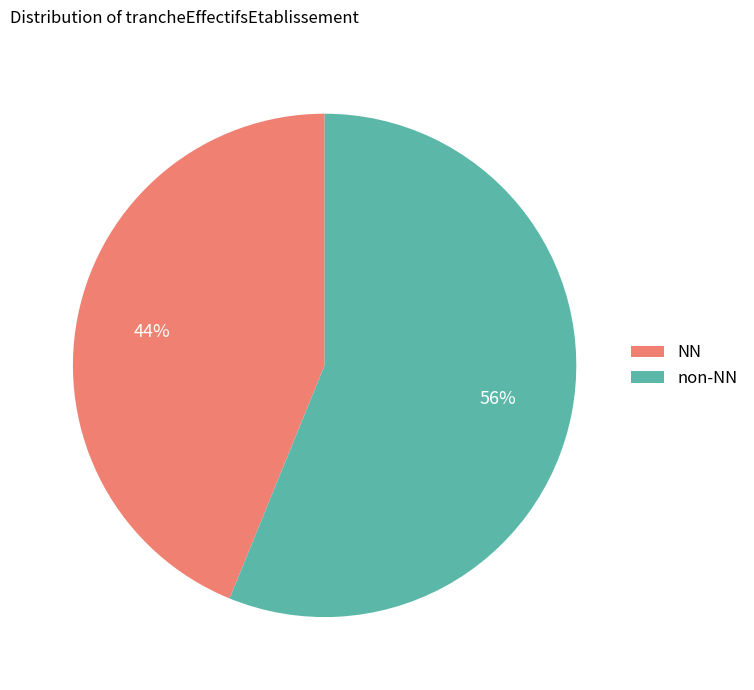

Which slice is the smallest?

NN